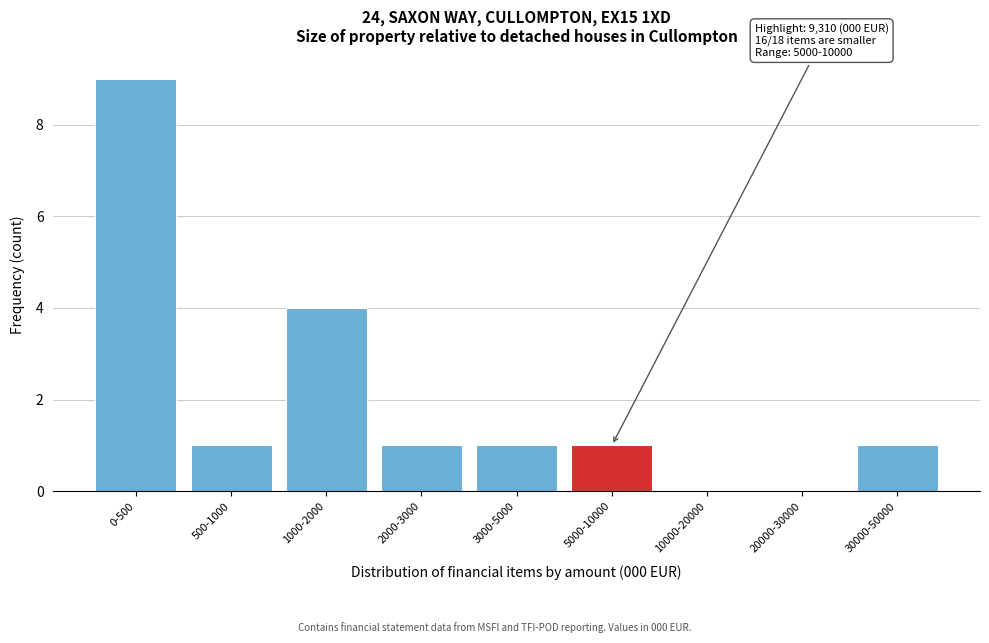

Reading left to right, what are all the values shown in this chart?

0-500=9	500-1000=1	1000-2000=4	2000-3000=1	3000-5000=1	5000-10000=1	10000-20000=0	20000-30000=0	30000-50000=1